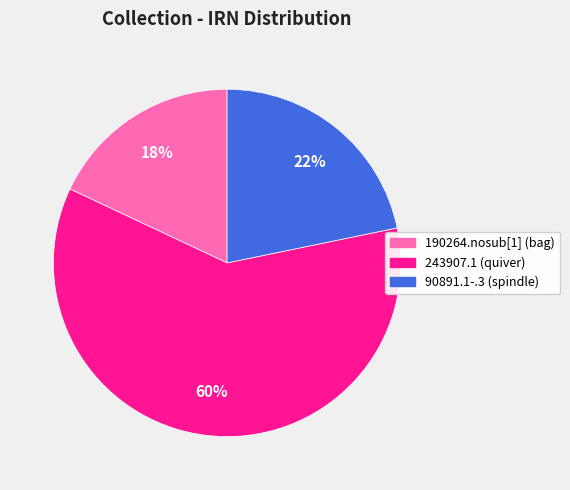

Which slice is the smallest?

190264.nosub[1] (bag)